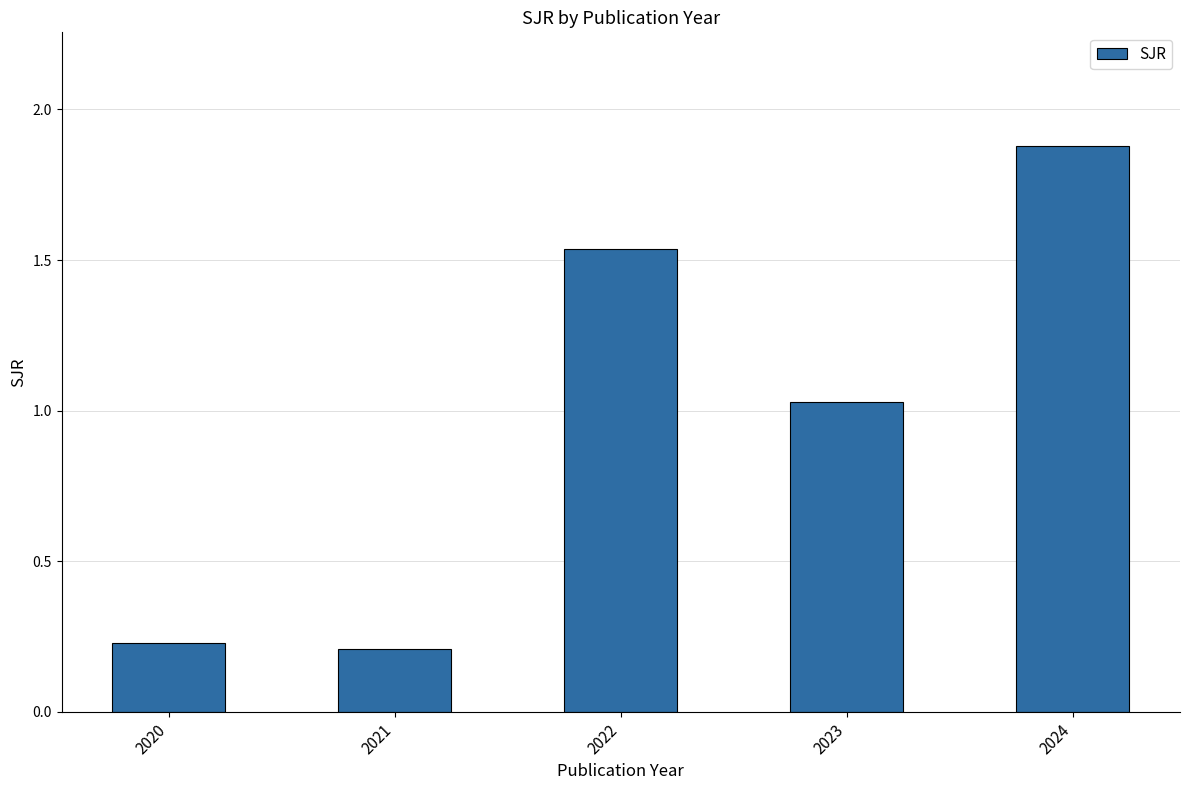

What is the difference between the maximum and minimum values?

1.7